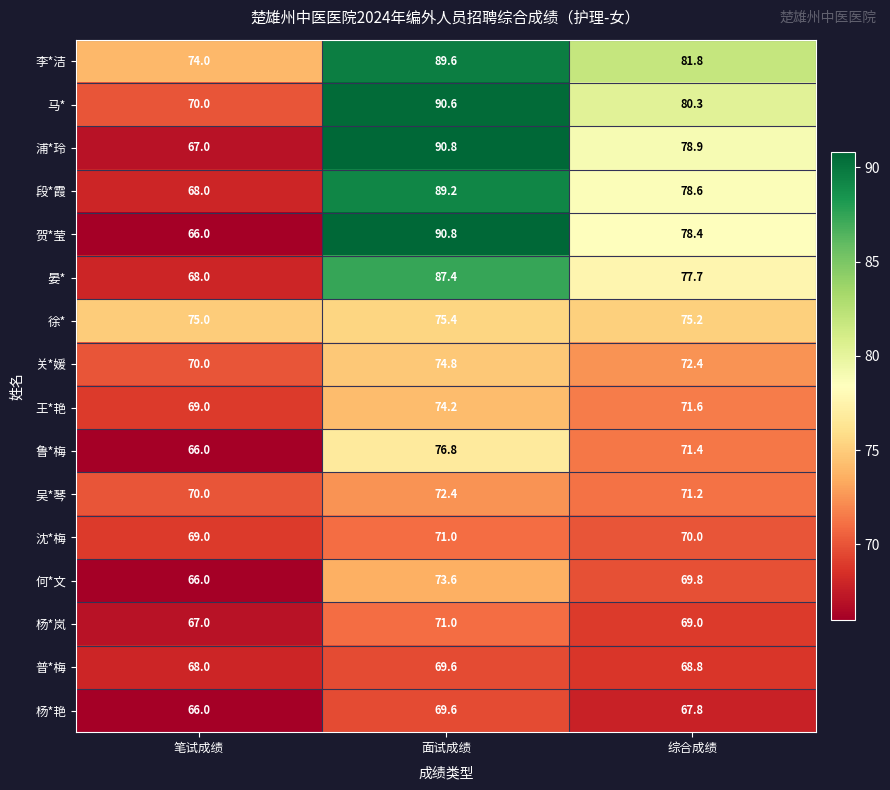

At which category is the sum across all series the highest?

面试成绩